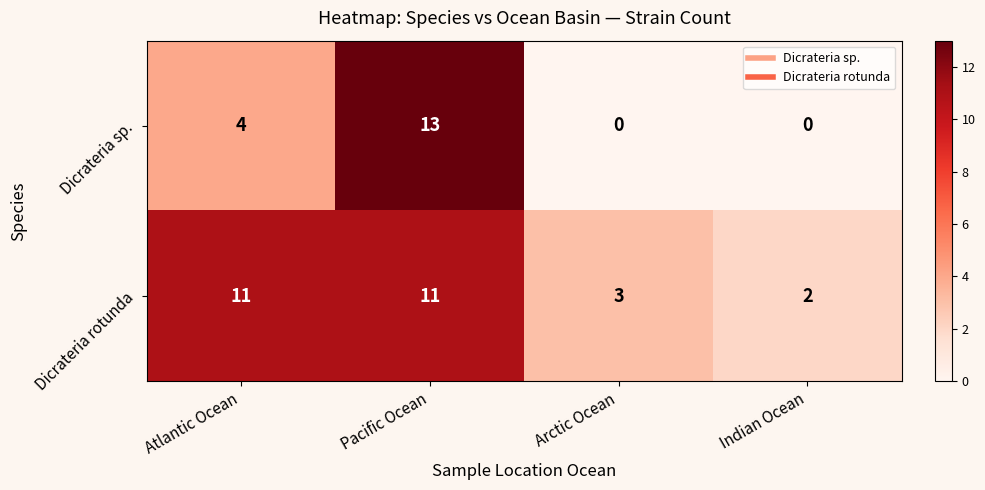

Is it true that Dicrateria rotunda equals 4 at Arctic Ocean?

False